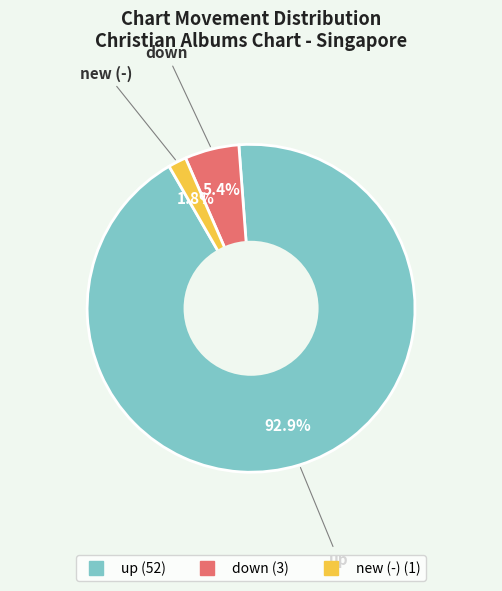

To the nearest percent, what is the combined percentage of new and up?

95%